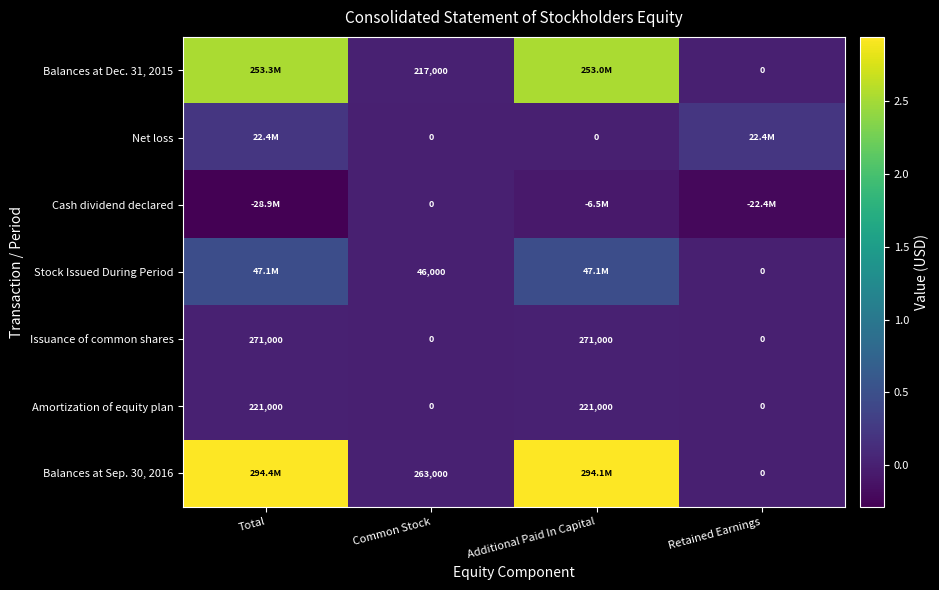

True or false: Amortization of equity plan has a value of 0 at Common Stock.

True